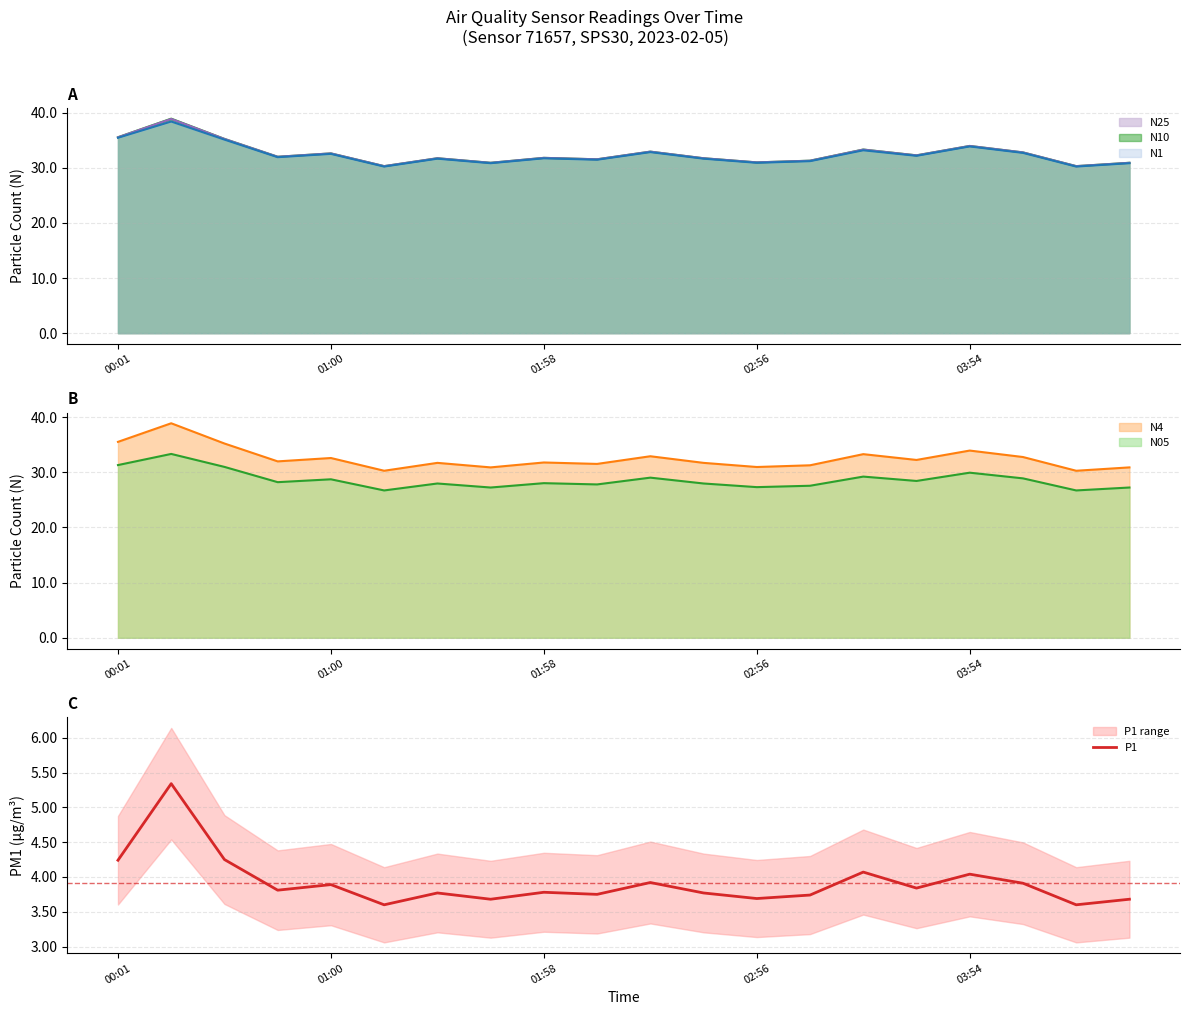

How many interior local valleys (lower than both neighbors) does the data have?

7